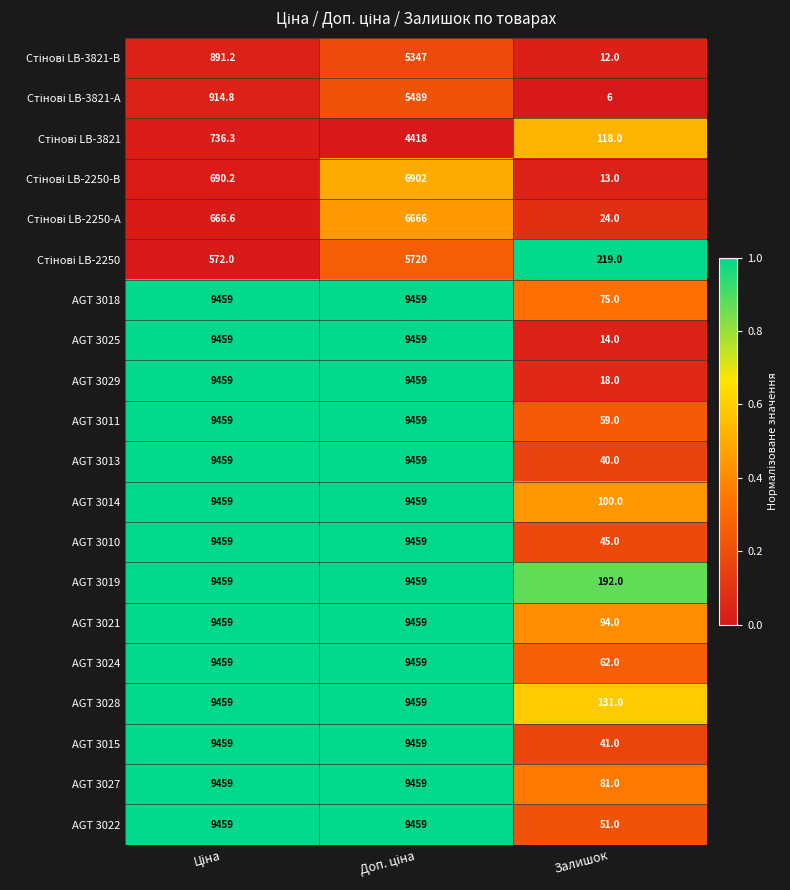

Which series has the widest spread of values?

AGT 3025